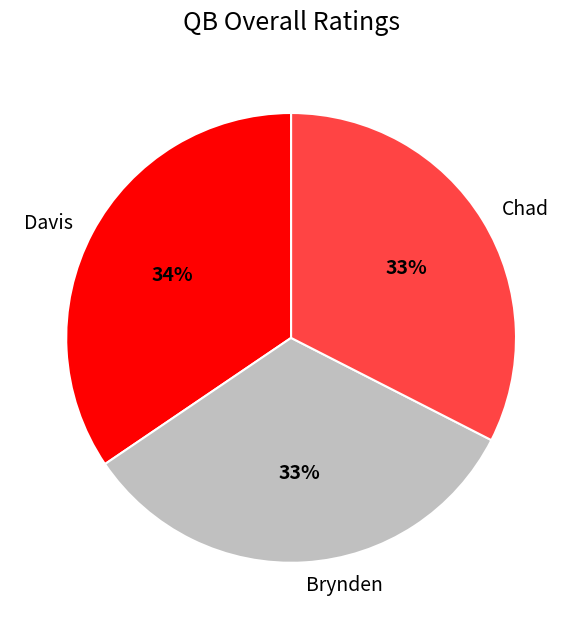

How many segments does this pie chart have?

3